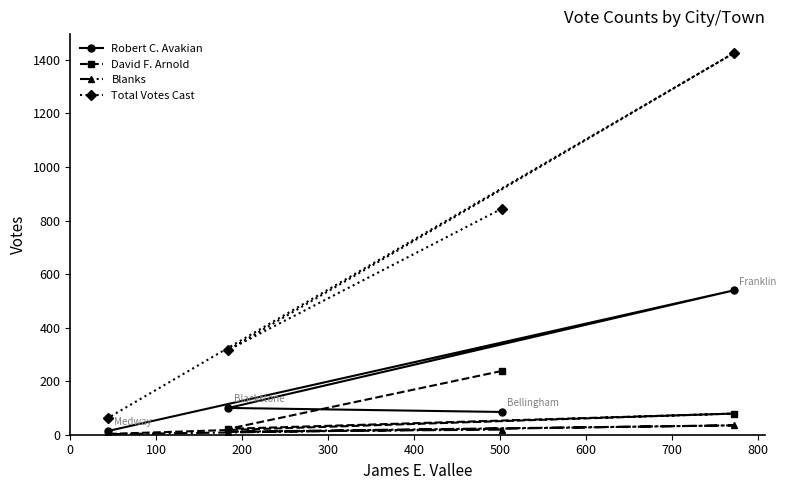

Is this an area chart (filled region under the line)?

No